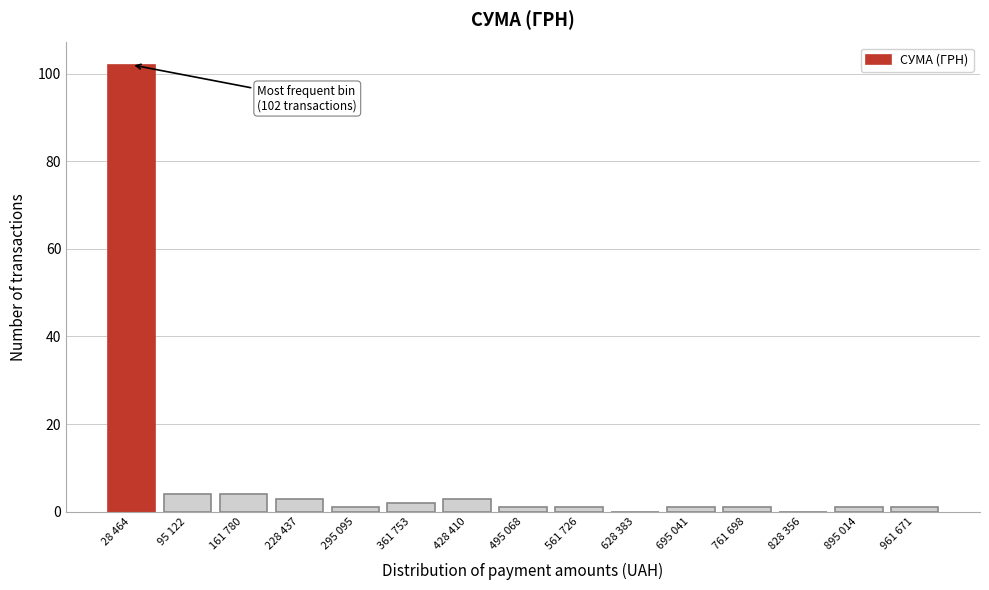

Reading right to left, transcribe all the data shown in this chart.

961 671=1	895 014=1	828 356=0	761 698=1	695 041=1	628 383=0	561 726=1	495 068=1	428 410=3	361 753=2	295 095=1	228 437=3	161 780=4	95 122=4	28 464=102